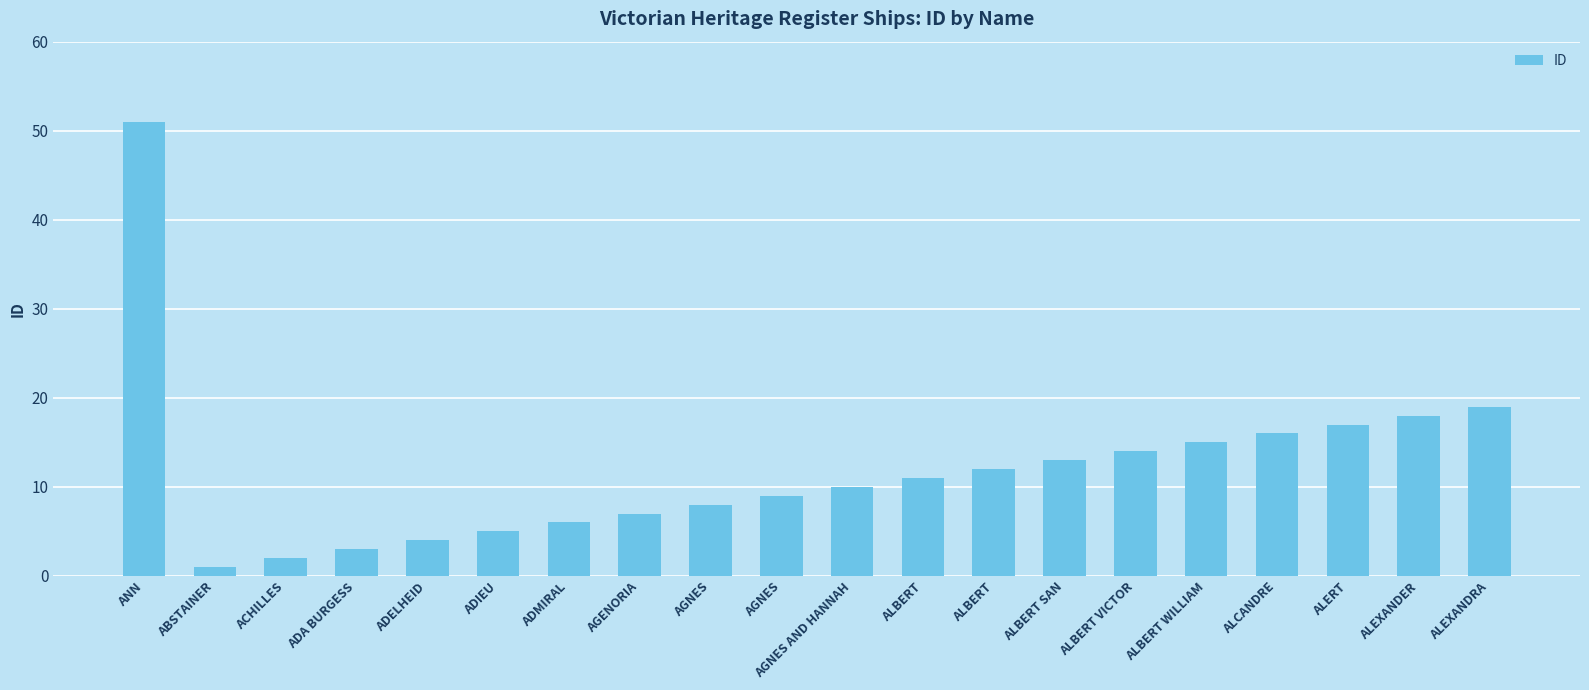

How many distinct data groups are displayed?

1